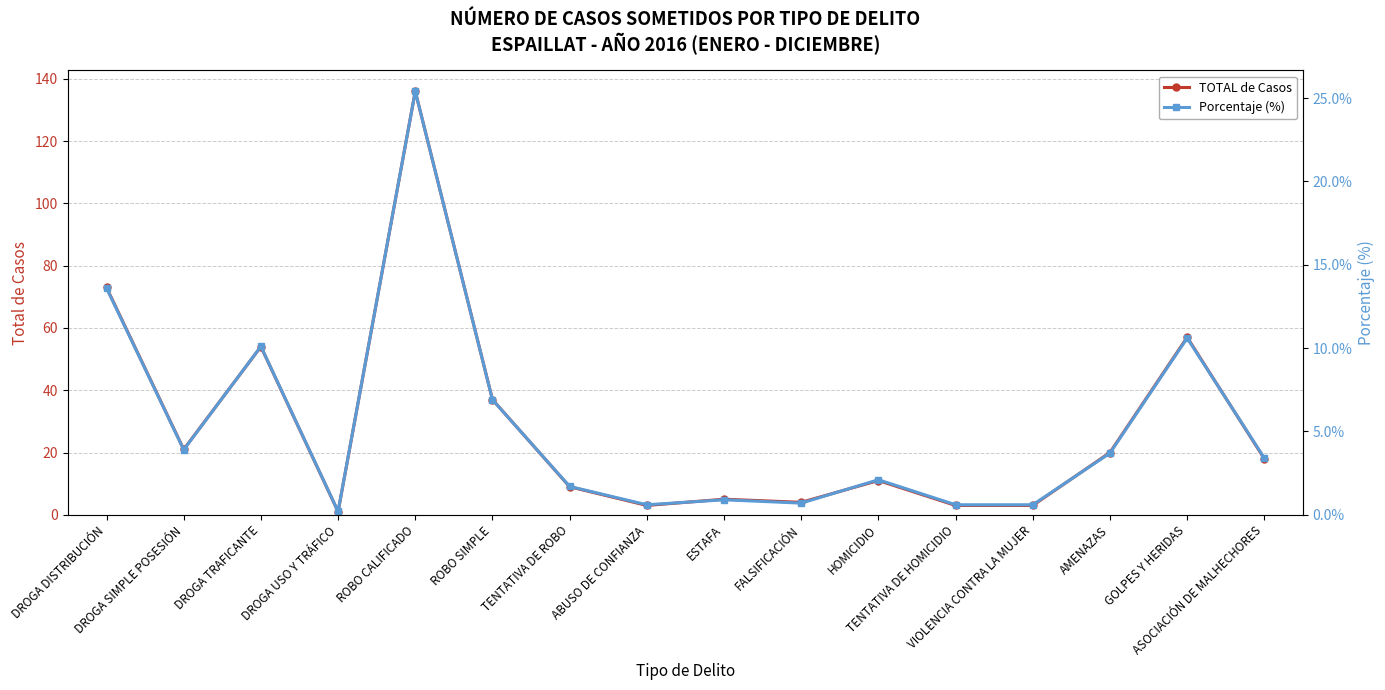

In Porcentaje (%), how many points are higher than both neighbors (excluding endpoints)?

5